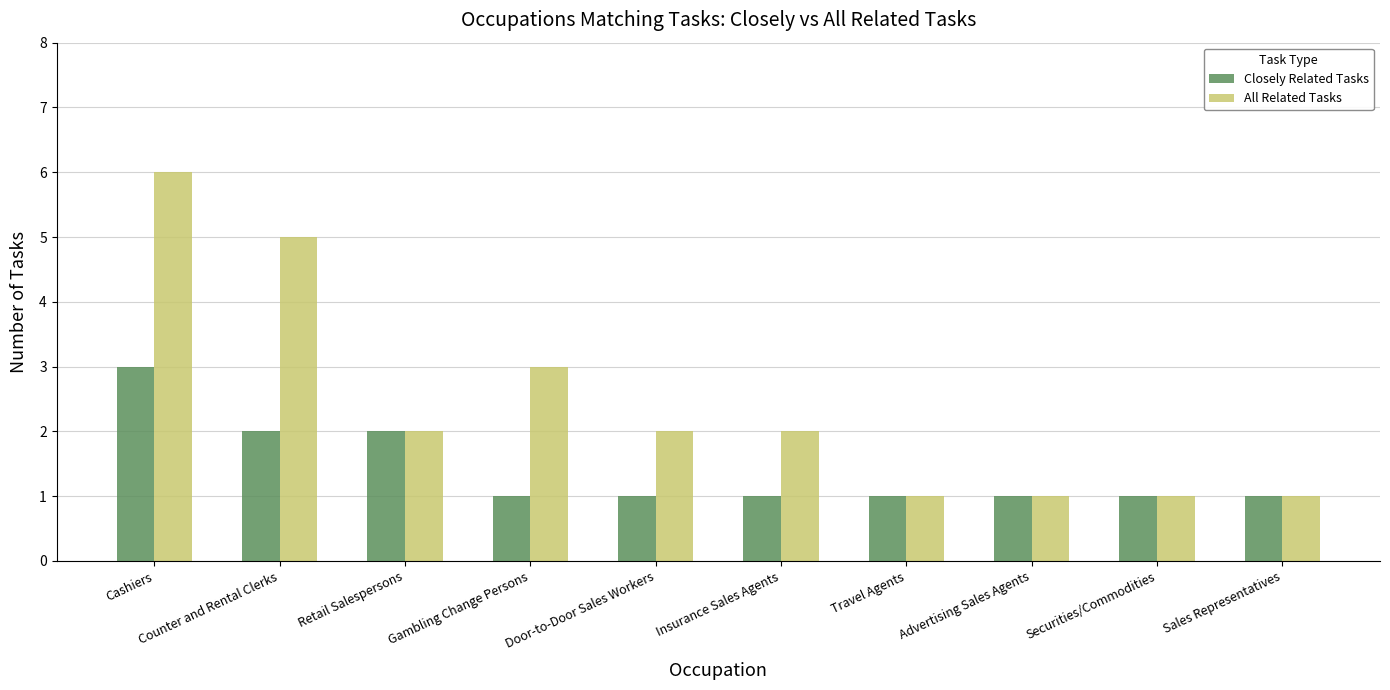

Rank the series by their maximum value, from lowest to highest.

Closely Related Tasks, All Related Tasks